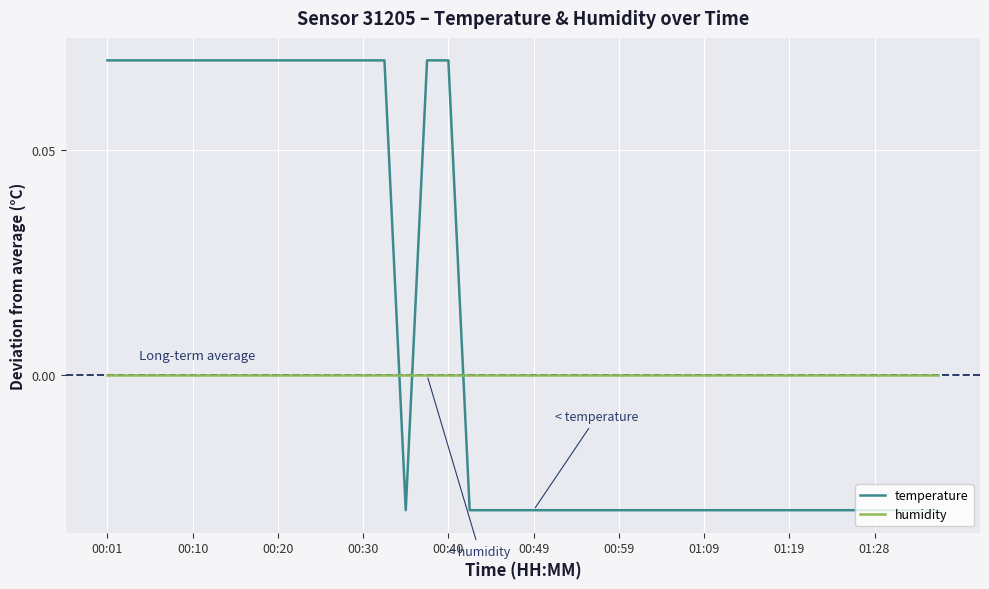

Rank the series by their average value, from highest to lowest.

temperature, humidity